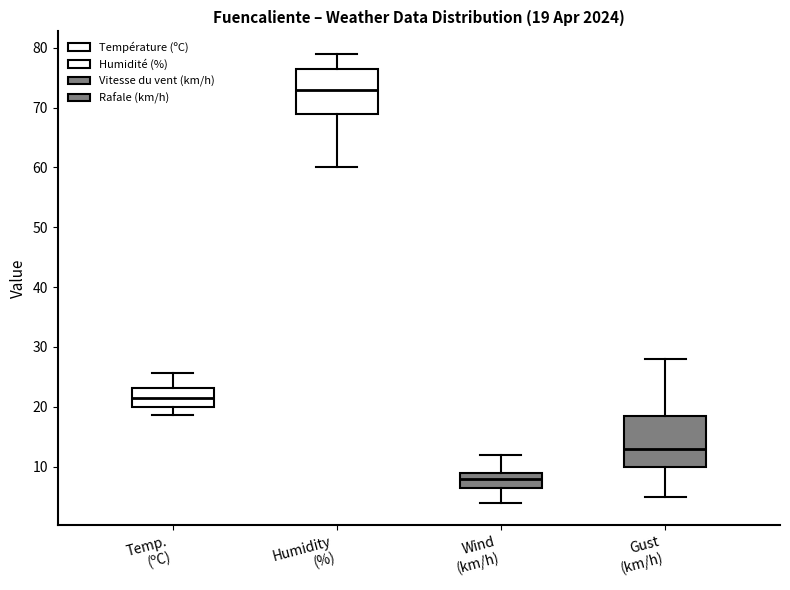

Which box has the highest median line?

Humidity (%)